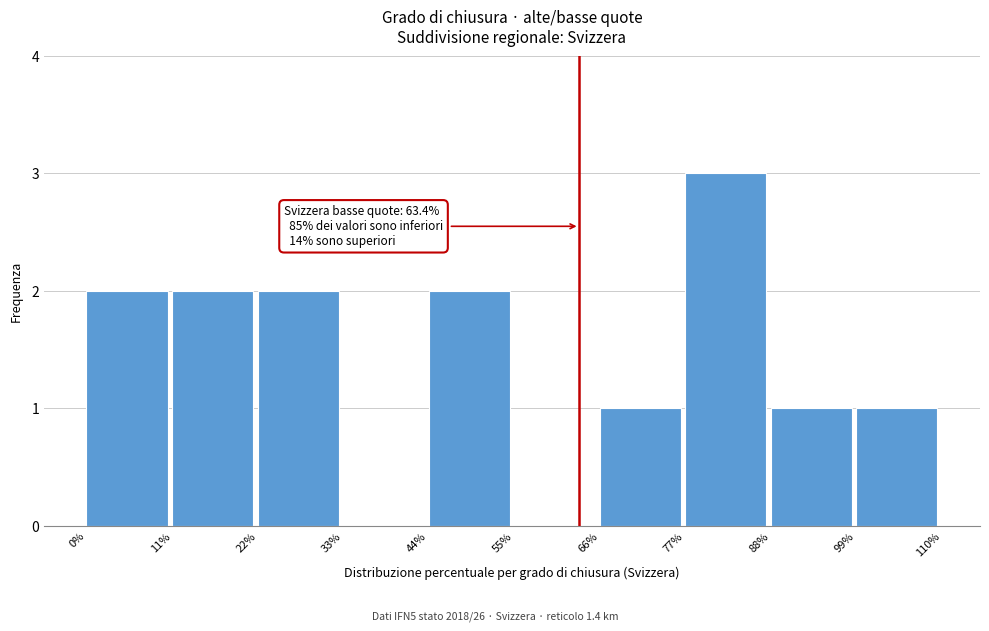

Over which range of the x-axis is the bar tallest?

77% to 88%